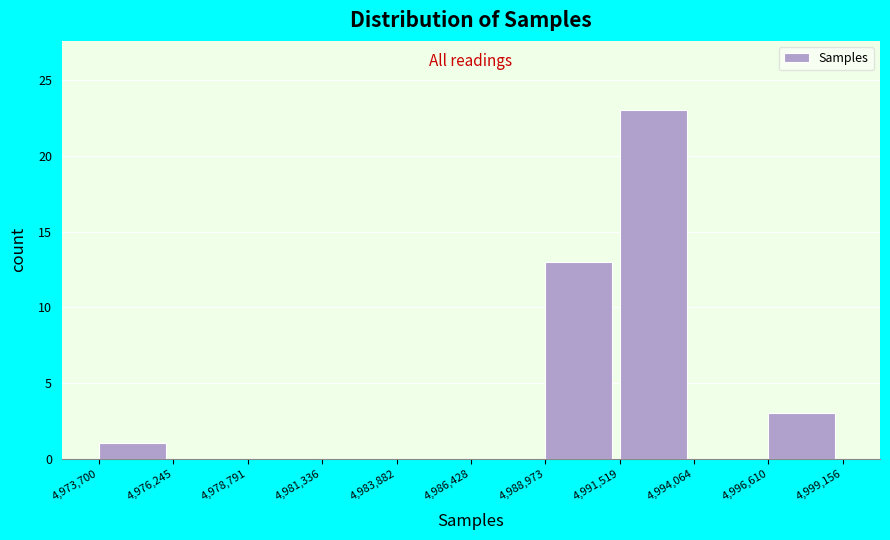

Reading left to right, transcribe this chart: for each bar, give the range it covers on the x-axis and its height. The values are not printed on the chart, so give them approximately, as read against the axis.

4,973,700 to 4,976,245: 1
4,976,245 to 4,978,791: 0
4,978,791 to 4,981,336: 0
4,981,336 to 4,983,882: 0
4,983,882 to 4,986,428: 0
4,986,428 to 4,988,973: 0
4,988,973 to 4,991,519: 13
4,991,519 to 4,994,064: 23
4,994,064 to 4,996,610: 0
4,996,610 to 4,999,156: 3